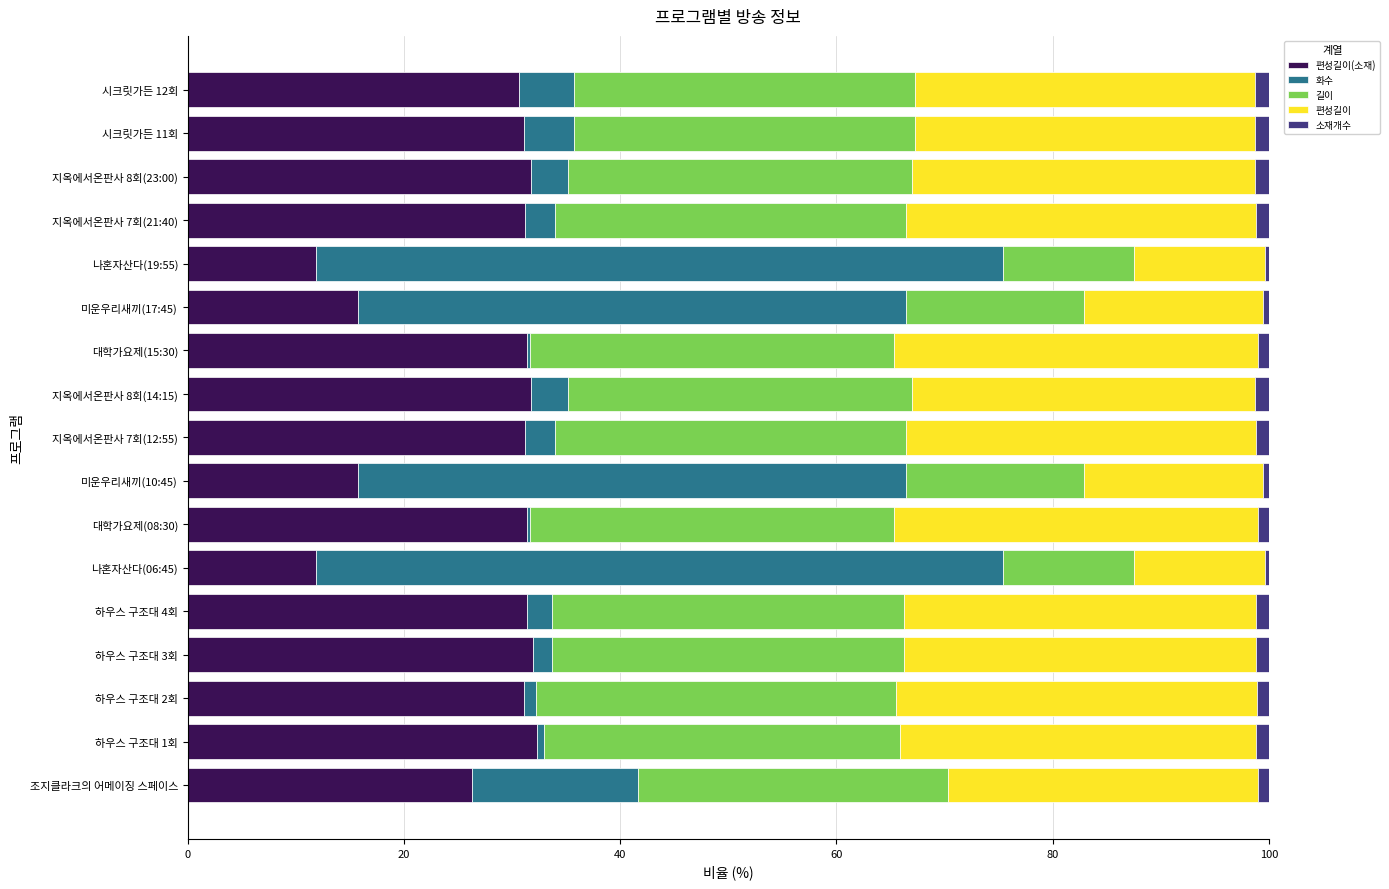

Count the number of data series in this chart.

5